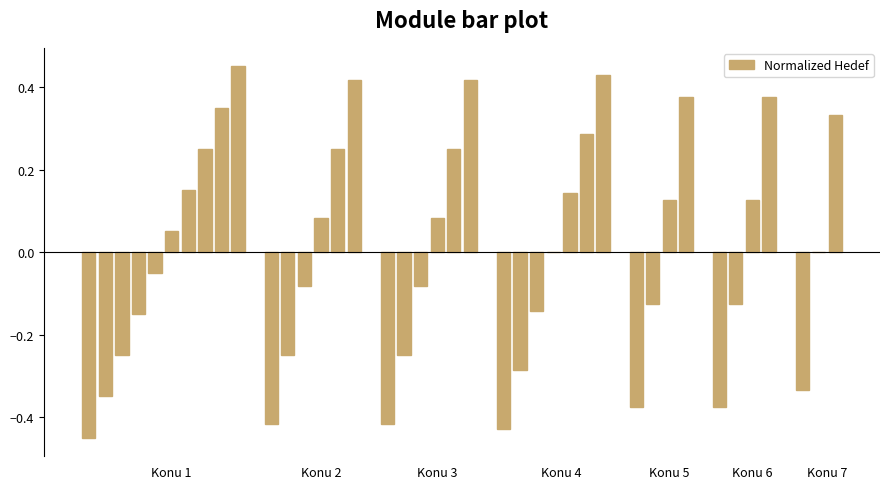

Count the number of categories in the chart.

40